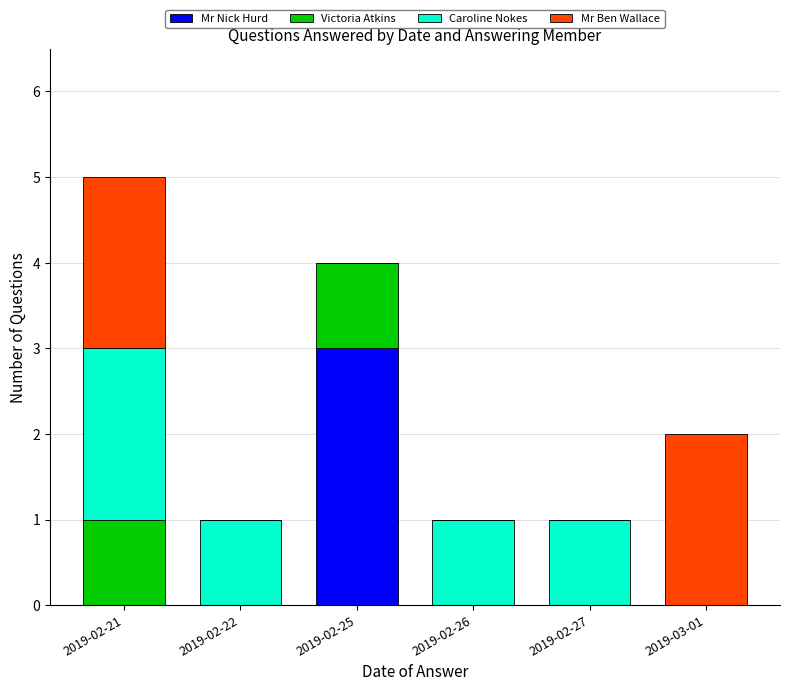

What is the total value across all series at 2019-02-25?

4